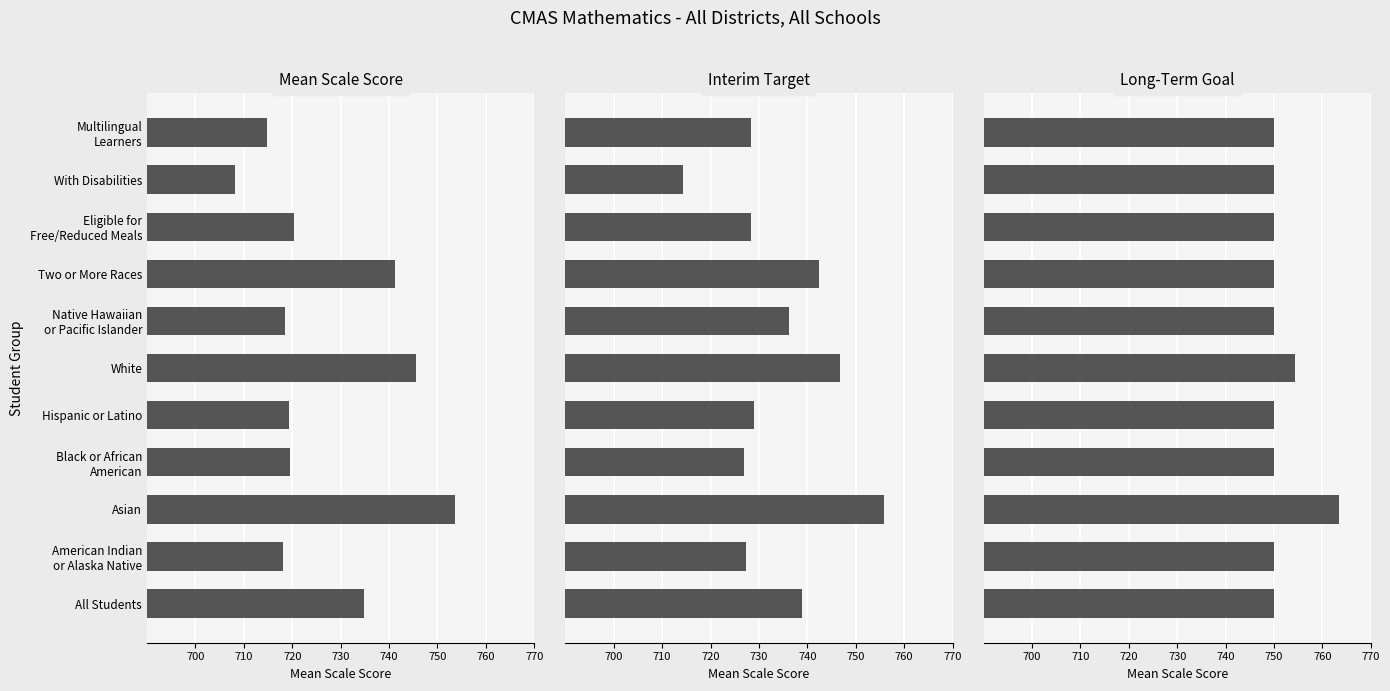

What is the approximate value of Interim Target at Multilingual Learners?

728.4